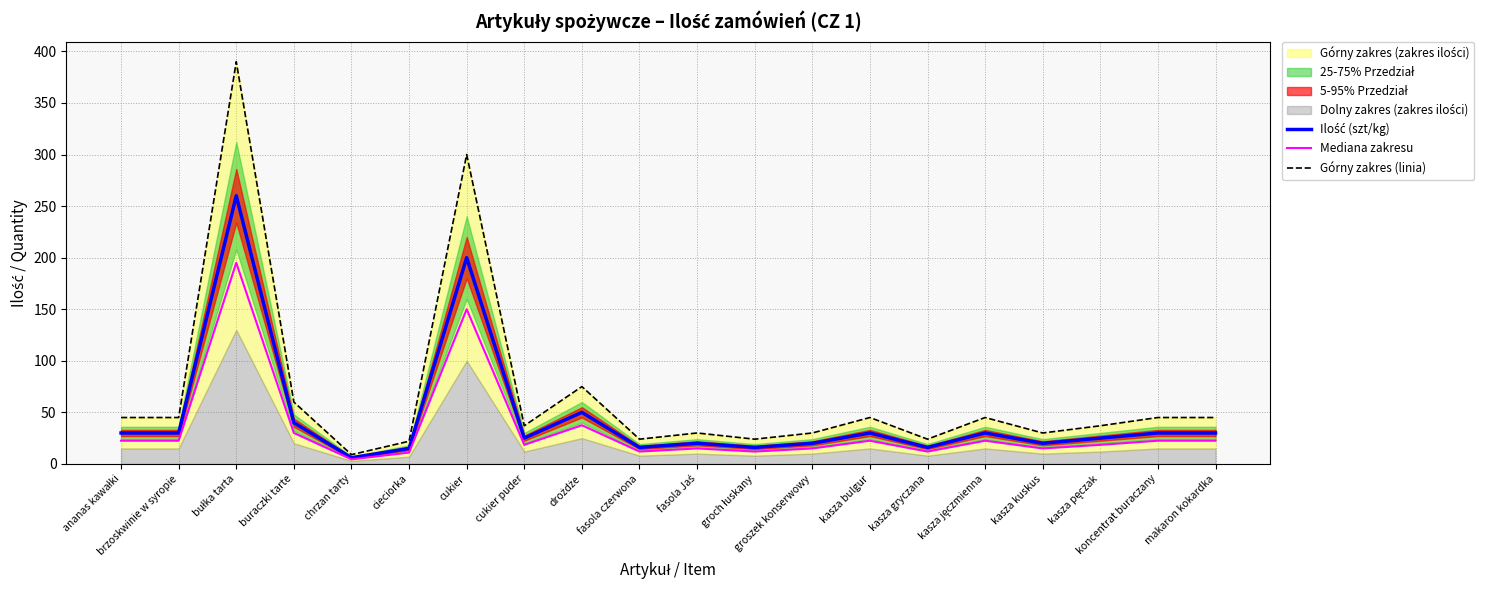

What is the lowest value of the Ilość (szt/kg) series?

6.0